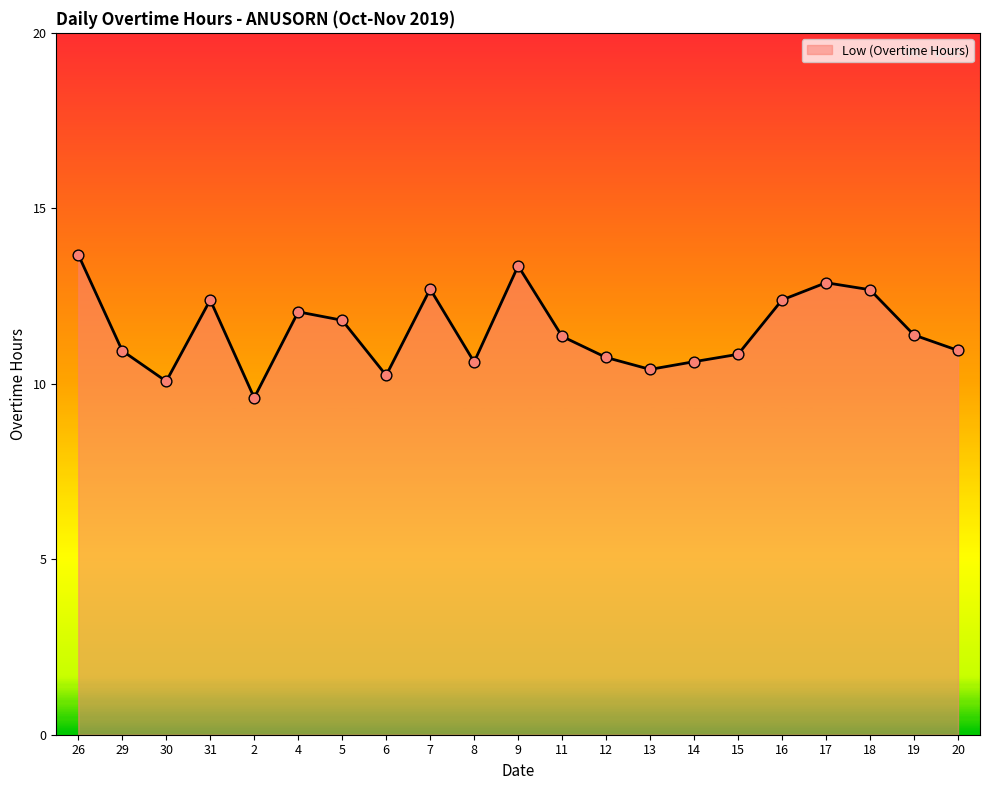

Approximately how many times larger is the value at 30 compared to 18?

0.8